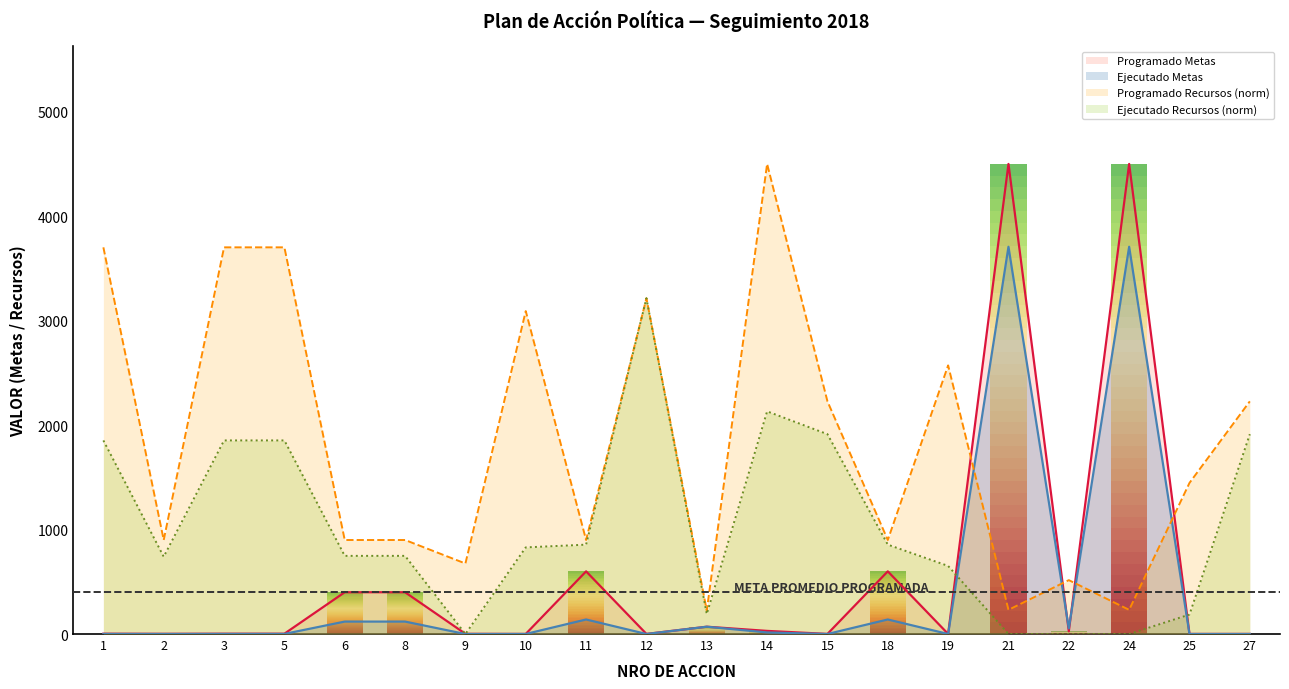

Reading left to right, extract all data points from this chart.

Programado Metas: 3.0	2.0	3.0	3.0	400.0	400.0	2.0	1.0	600.0	1.0	70.0	30.0	1.0	600.0	1.0	4500.0	26.0	4500.0	1.0	1.0
Ejecutado Metas: 1.0	0.5	1.0	1.0	119.0	119.0	0.0	0.5	139.0	0.2	70.0	15.0	0.2	139.0	0.2	3707.0	54.0	3707.0	0.1	0.2
Programado Recursos (norm): 3701.6	900.0	3701.6	3701.6	900.0	900.0	675.0	3091.3	900.0	3214.3	225.0	4500.0	2227.5	900.0	2571.4	231.4	515.9	231.4	1446.4	2227.5
Ejecutado Recursos (norm): 1853.4	739.9	1853.4	1853.4	748.3	748.3	0.0	829.3	855.6	3214.3	191.2	2131.7	1913.1	855.6	651.9	0.0	0.0	0.0	186.4	1913.1